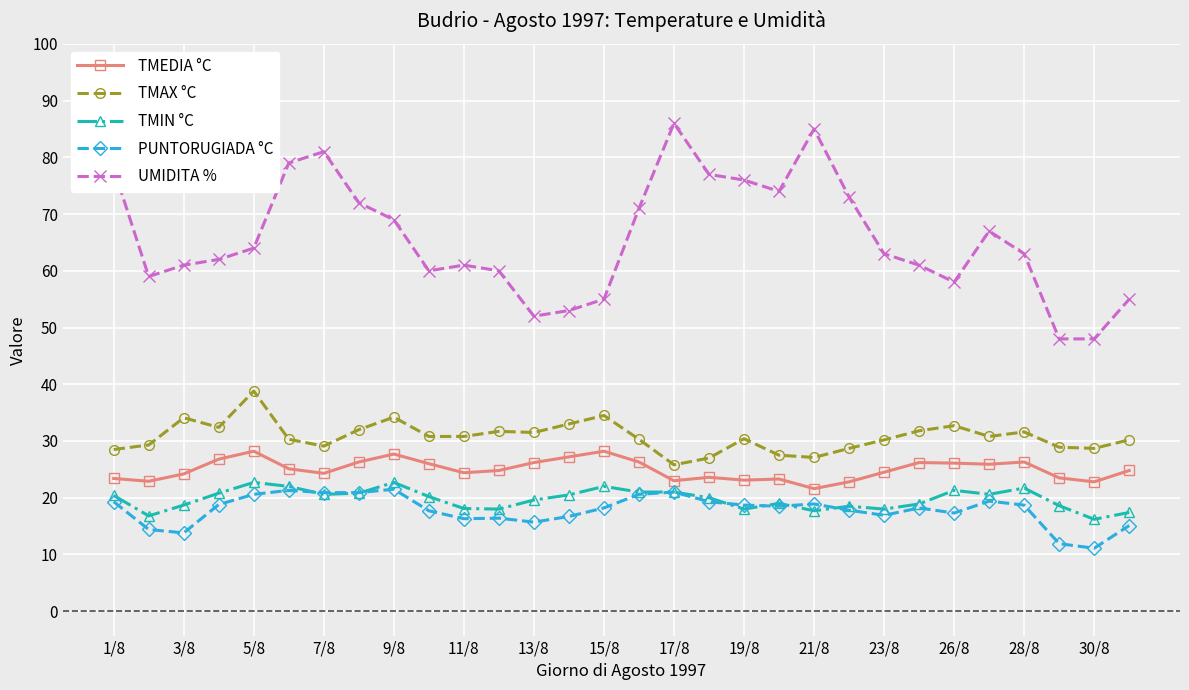

Which series has the largest total across all categories?

UMIDITA %